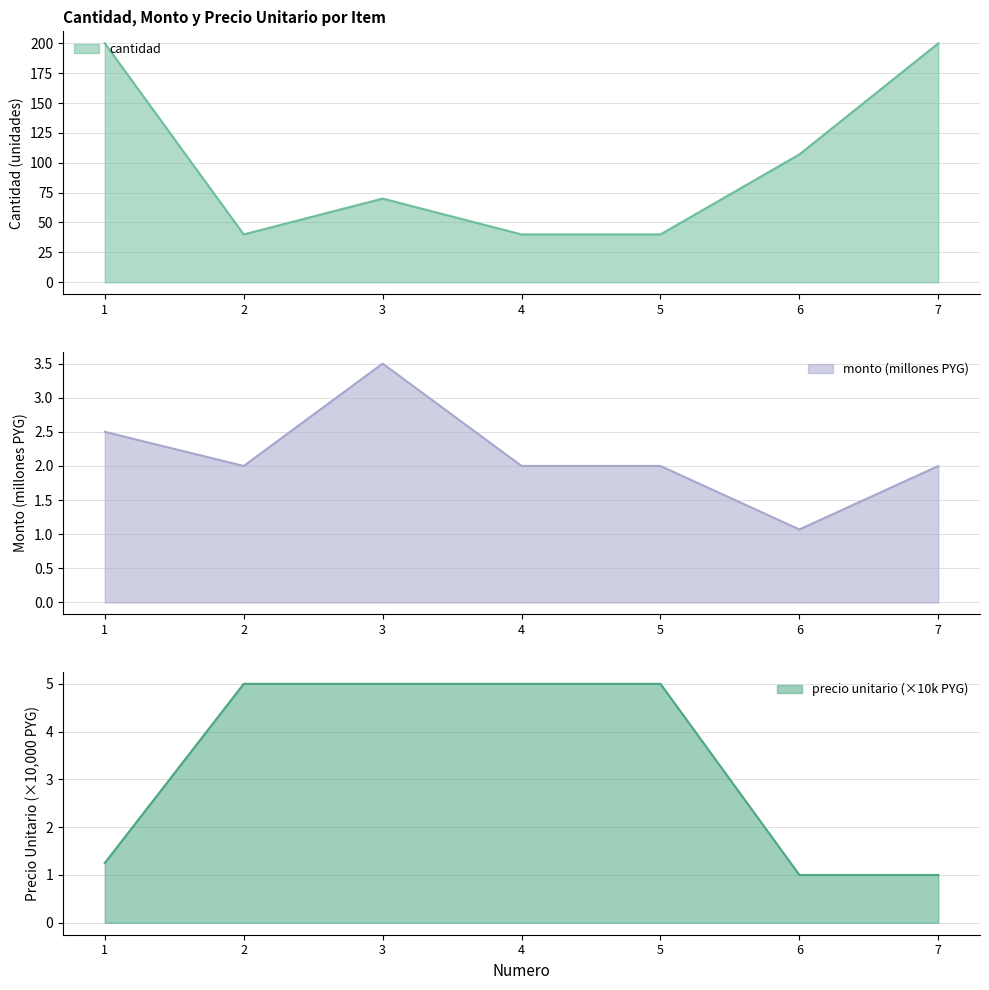

Which series has the largest range (max minus min)?

cantidad